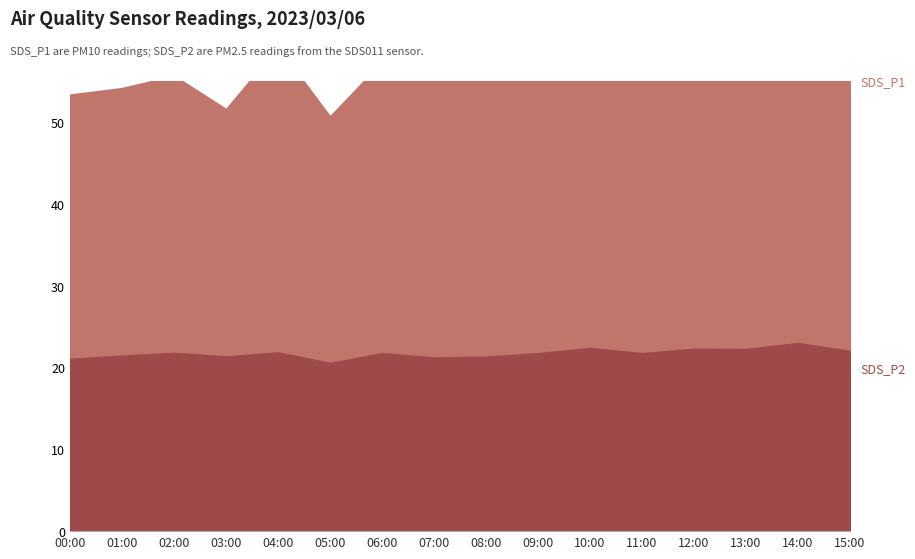

Reading left to right, what are all the values shown in this chart?

SDS_P1: 32.1	32.5	33.7	30.1	37.2	30.0	35.4	35.0	37.4	35.5	35.8	36.9	35.4	40.0	37.4	36.6
SDS_P2: 21.2	21.6	22.0	21.5	22.0	20.7	21.9	21.4	21.5	21.9	22.6	21.9	22.5	22.4	23.2	22.2